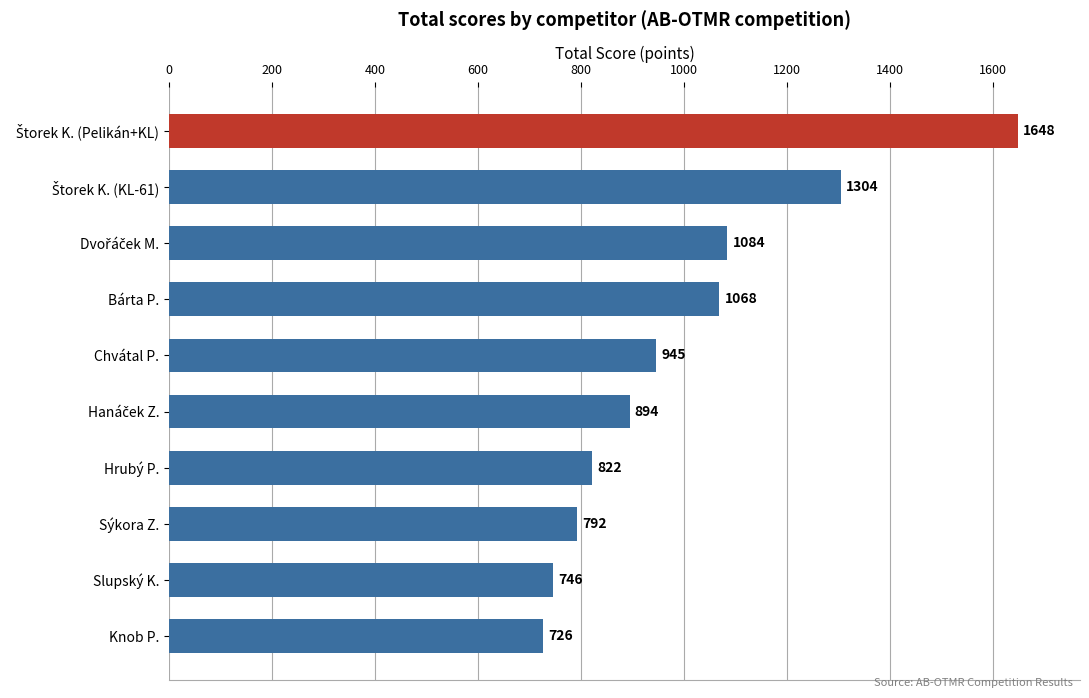

Reading top to bottom, extract all data points from this chart.

1648	1304	1084	1068	945	894	822	792	746	726